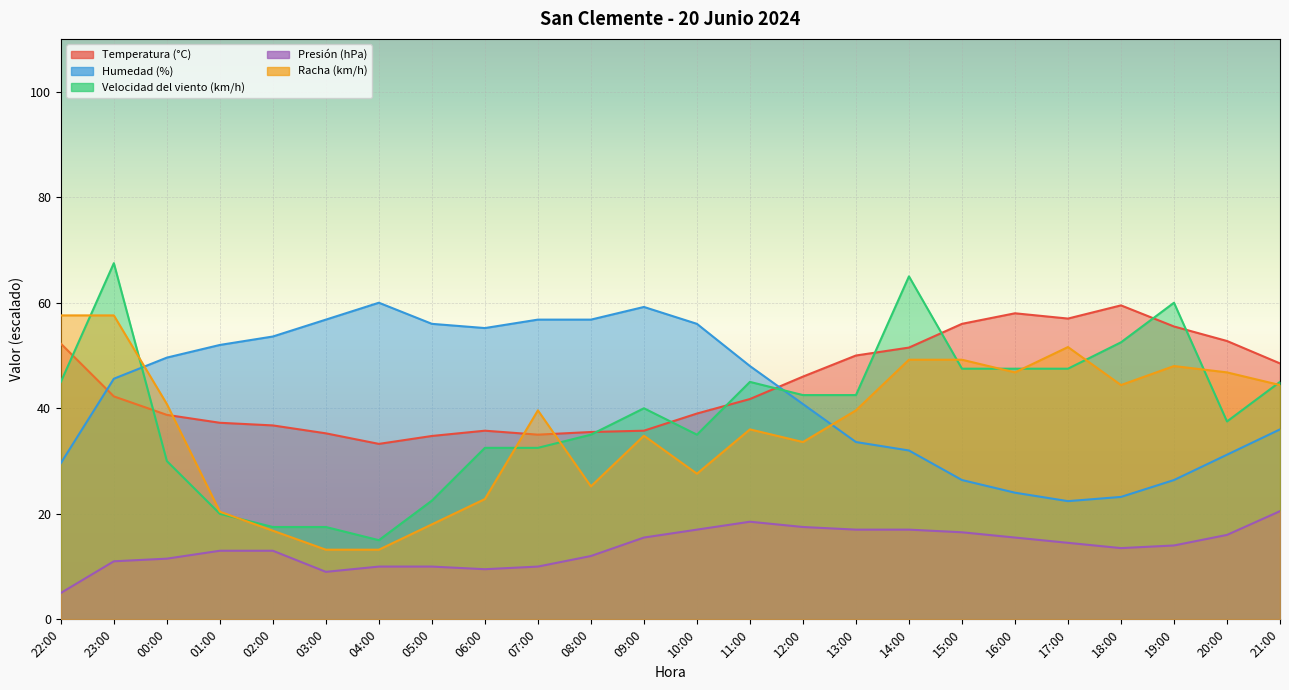

Is the value of Humedad (%) at 07:00 greater than the value of Racha (km/h) at 23:00?

No